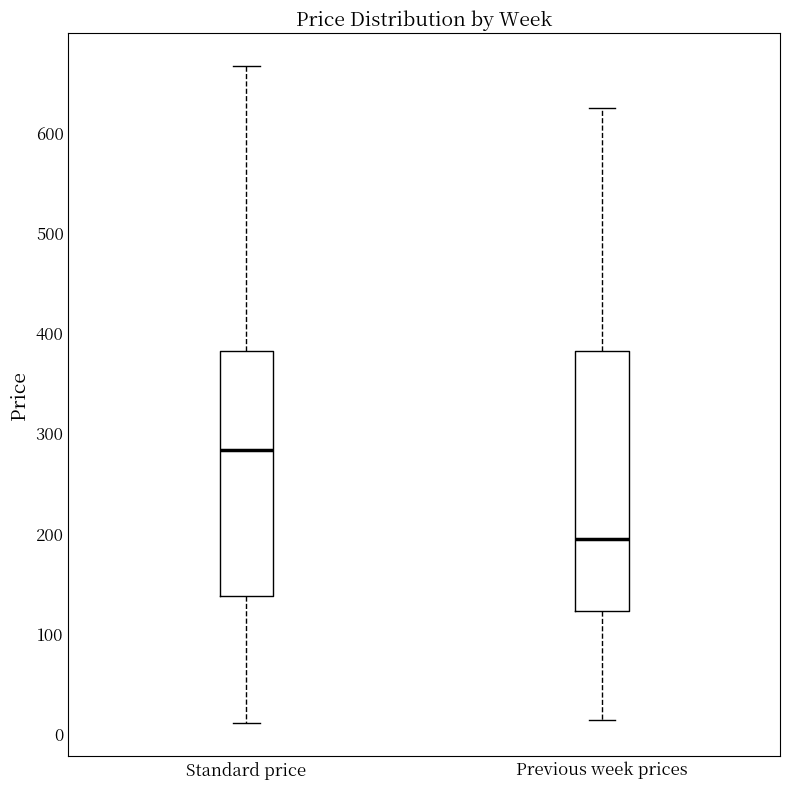

Where does the median line of the box for Previous week prices sit on the y-axis? The values are not printed on the chart, so give them approximately, as read against the axis.

190